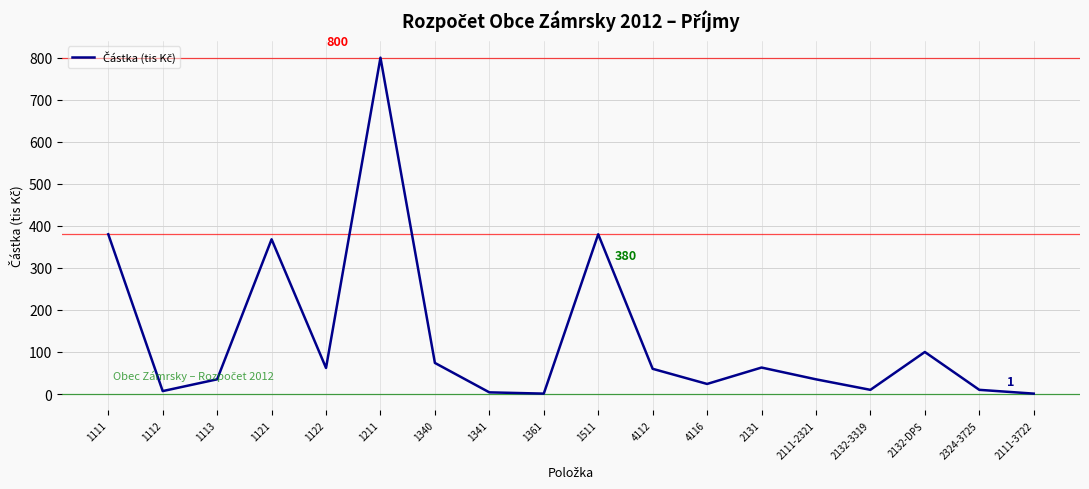

At which category does the data reach its first local peak?

1121